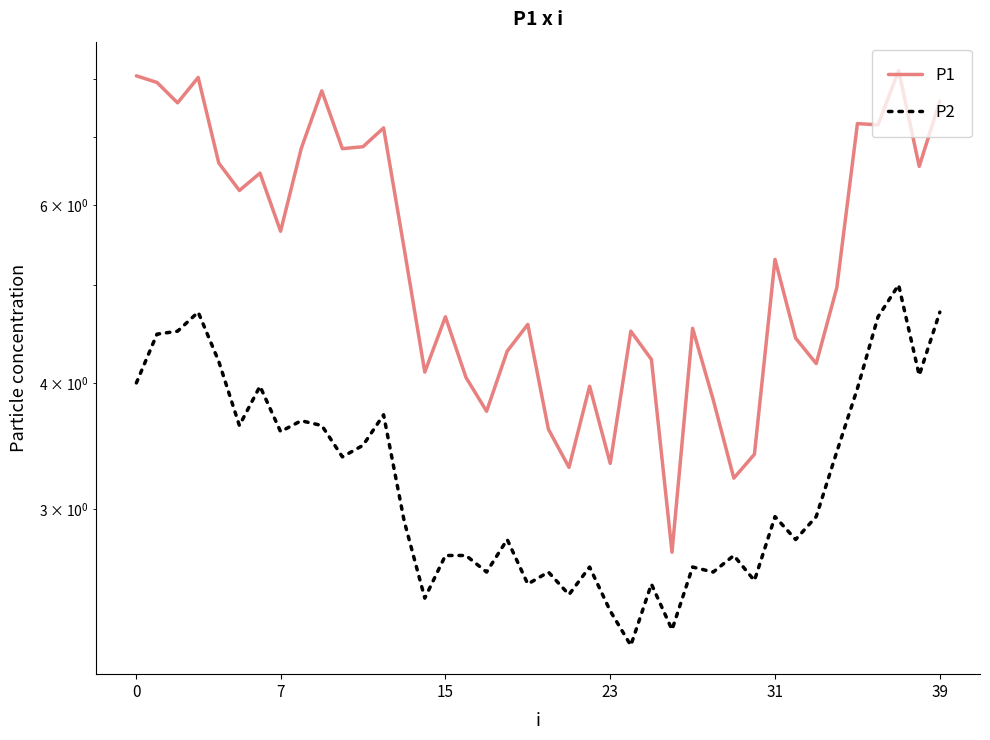

True or false: P2 and P1 intersect in this chart.

False